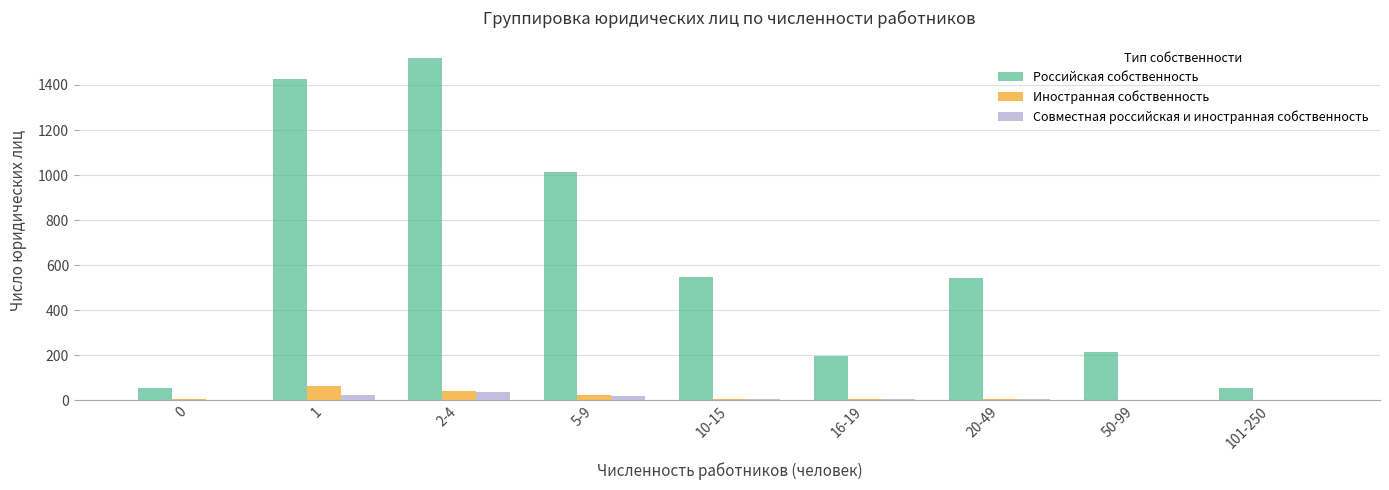

Which category has the highest value across all series?

2-4